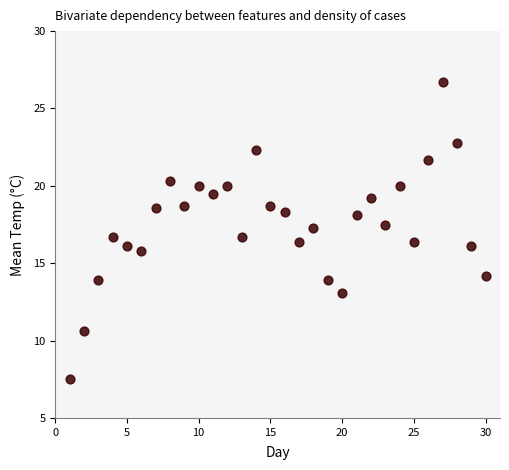

What is the range of Y values (max minus min)?

19.2